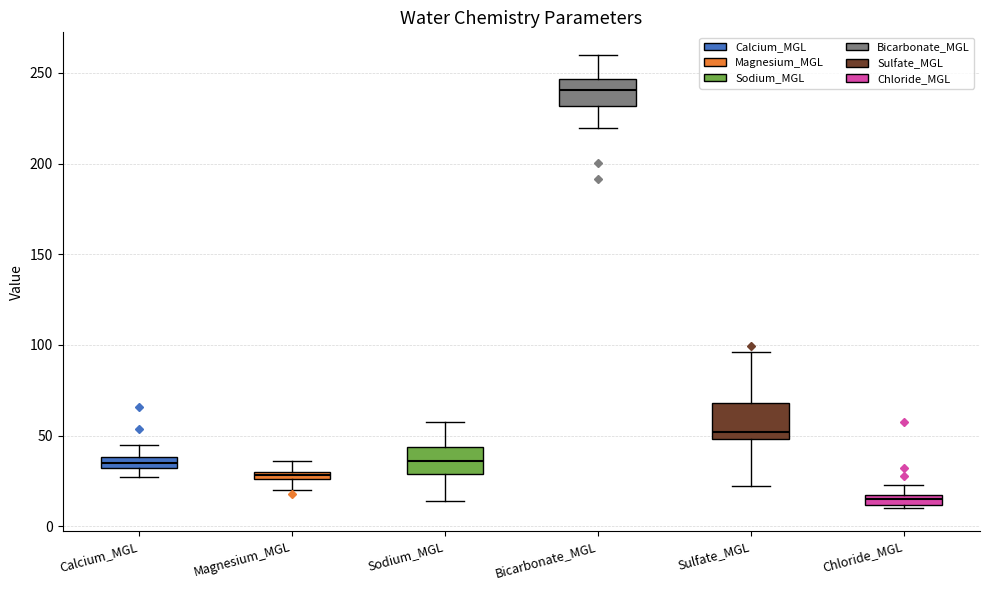

Which box is the tallest, from its lower edge to its upper edge?

Sulfate_MGL